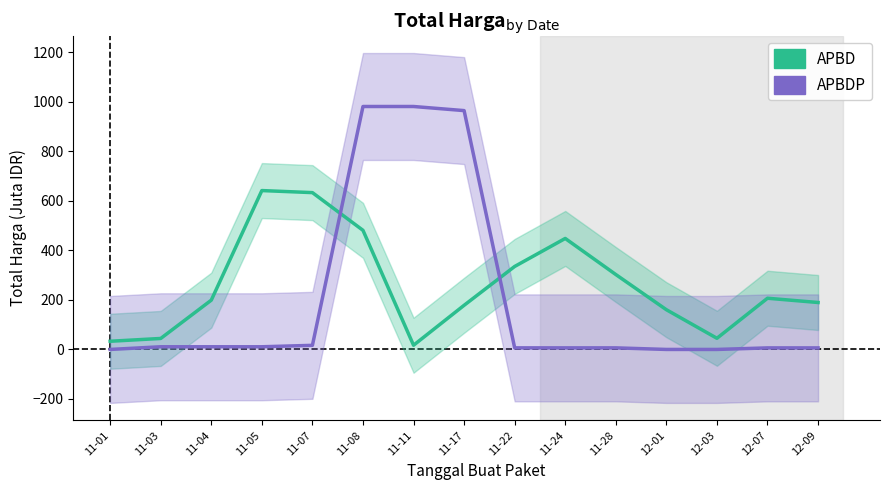

Which label corresponds to the smallest value in the chart?

11-01